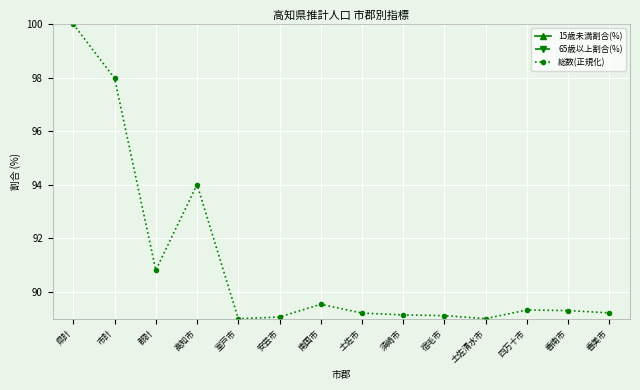

What is the approximate value of 65歳以上割合(%) at 南国市?

30.5